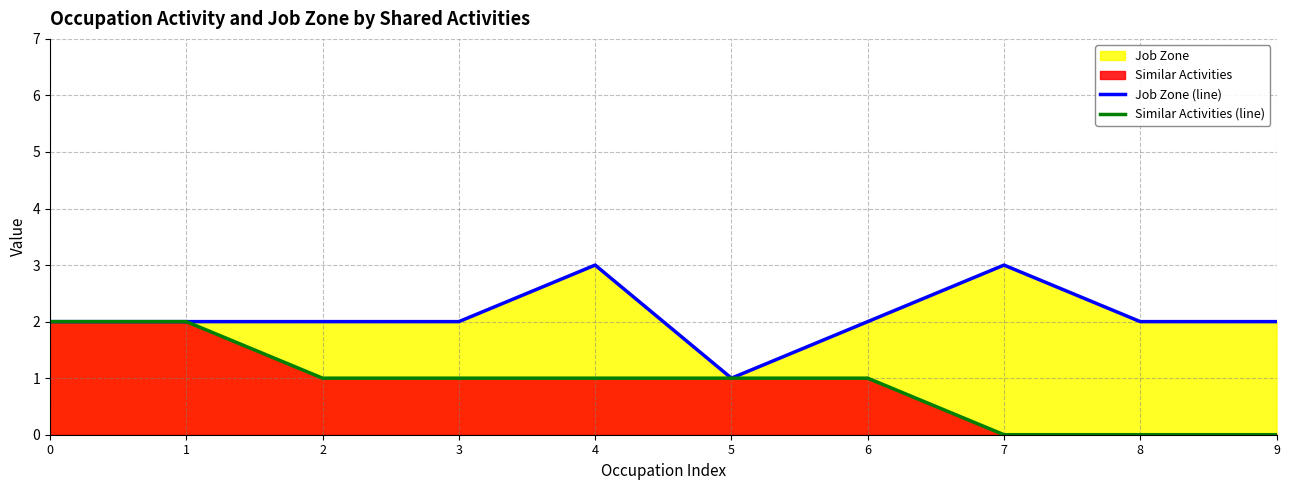

Reading left to right, what are all the values shown in this chart?

Job Zone (line): 0=2	1=2	2=2	3=2	4=3	5=1	6=2	7=3	8=2	9=2
Similar Activities (line): 0=2	1=2	2=1	3=1	4=1	5=1	6=1	7=0	8=0	9=0